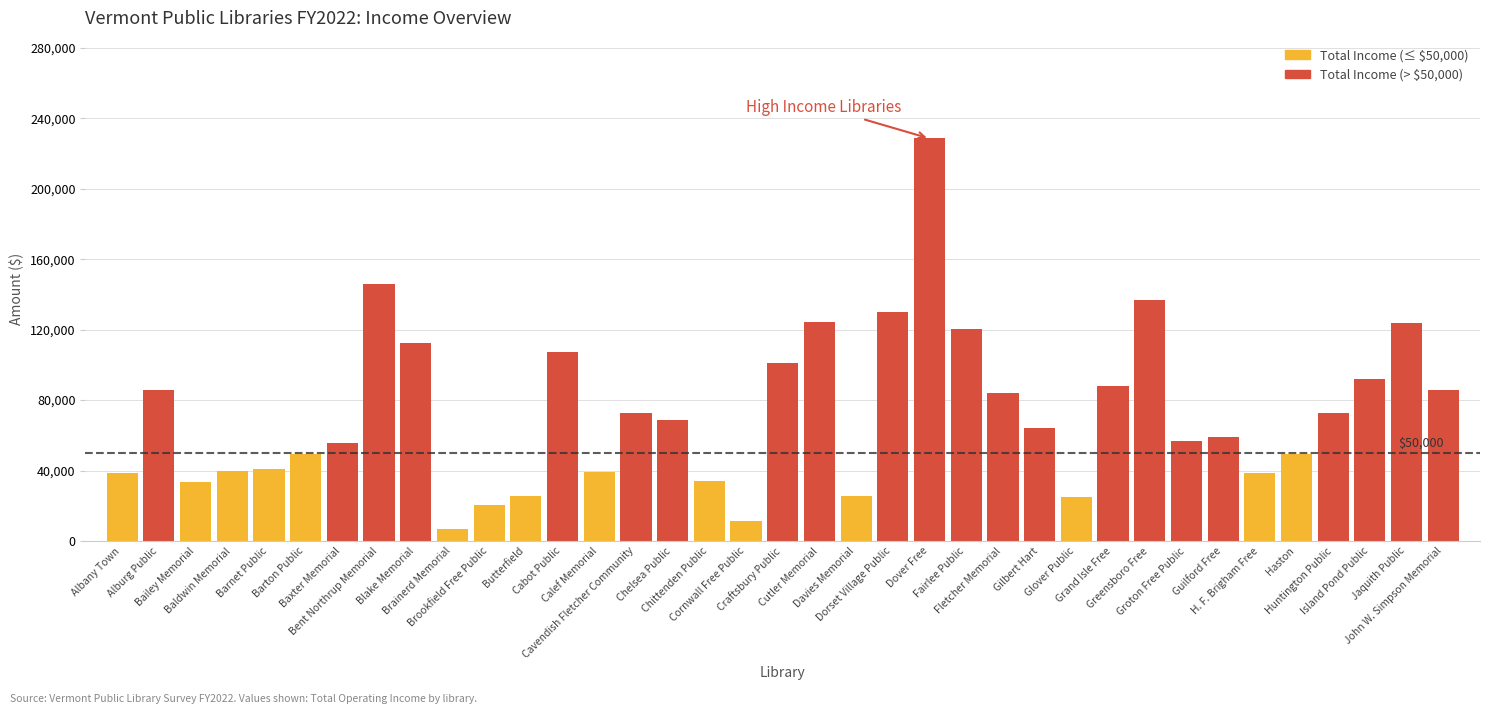

True or false: the data shows 146411 at John W. Simpson Memorial.

False